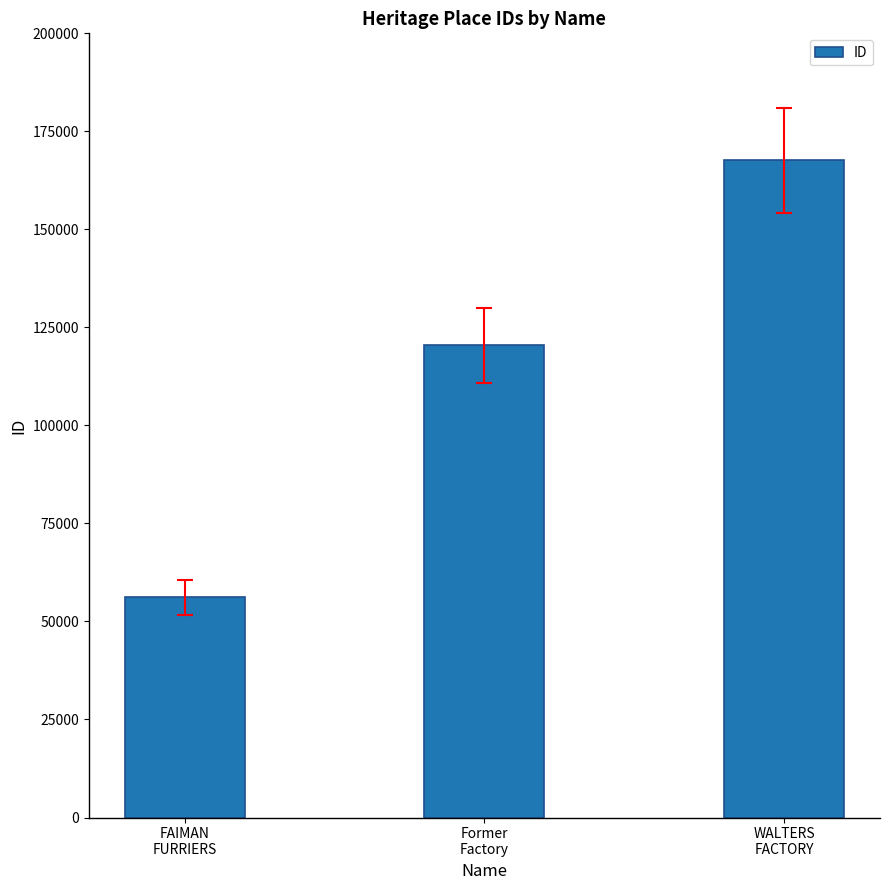

What is the average value?

114741